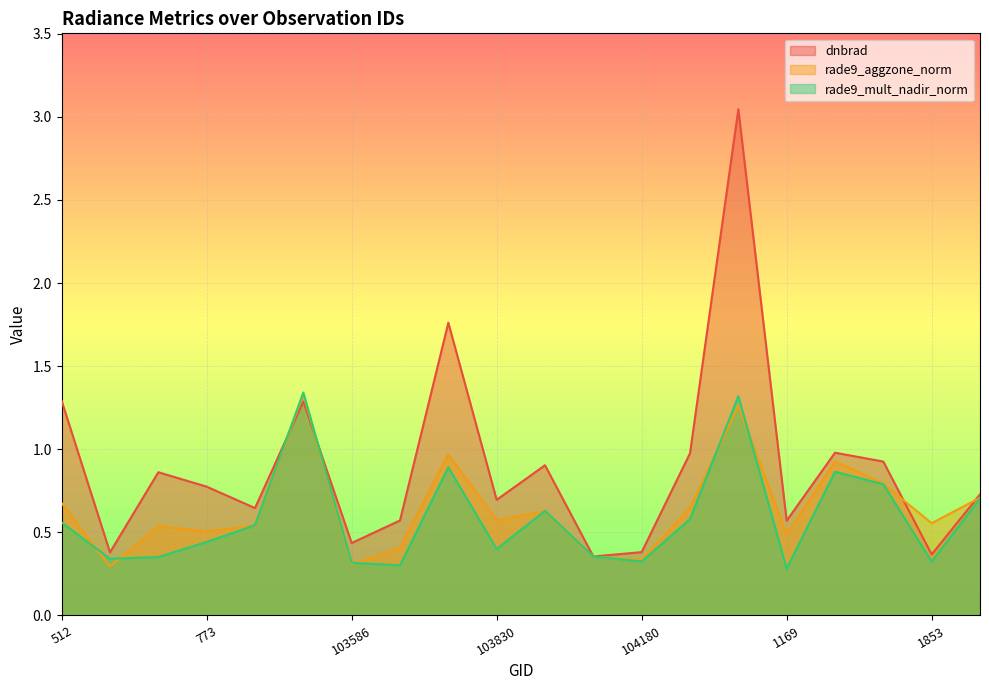

At which label does rade9_mult_nadir_norm reach its peak?

103468